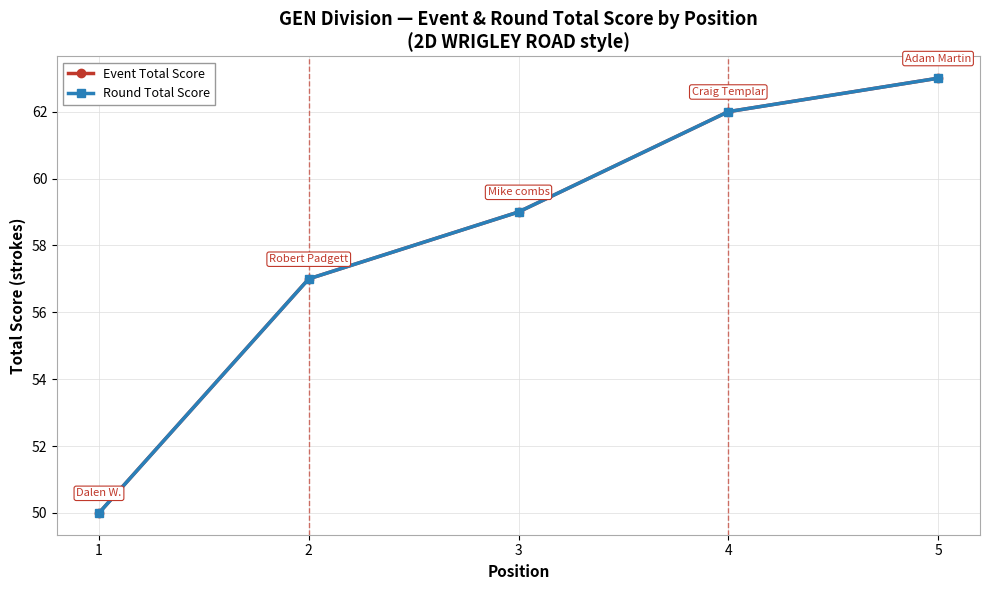

Reading left to right, extract all data points from this chart.

Event Total Score: 1=50	2=57	3=59	4=62	5=63
Round Total Score: 1=50	2=57	3=59	4=62	5=63